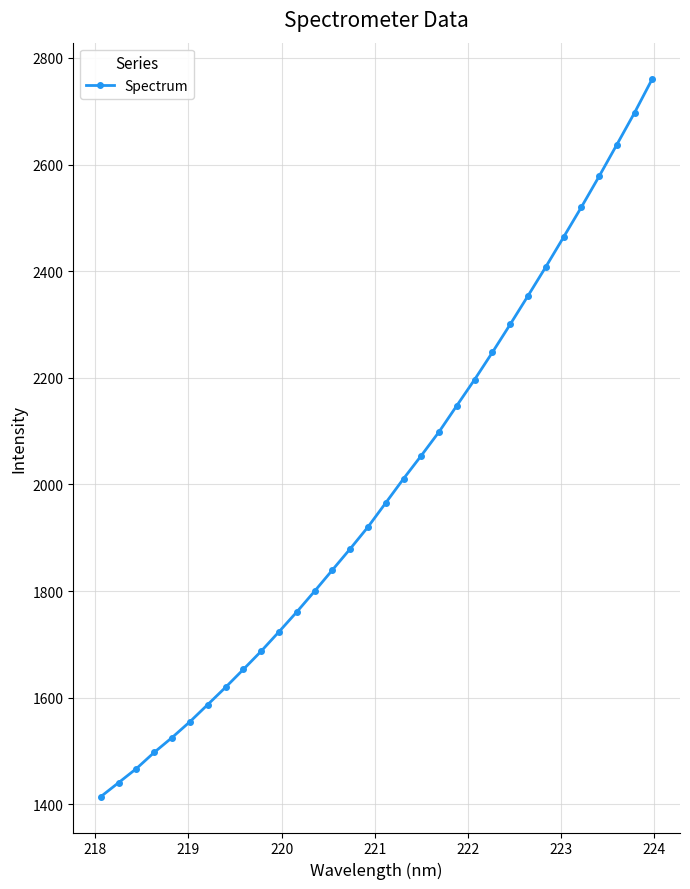

How many lines are shown in the chart?

1